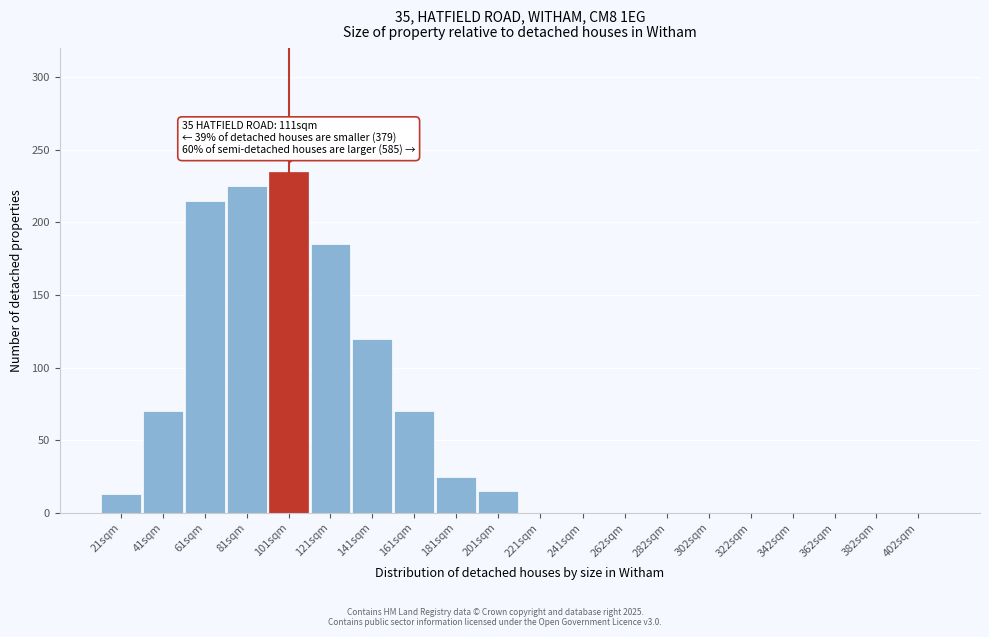

Reading right to left, transcribe all the data shown in this chart.

402sqm=0	382sqm=0	362sqm=0	342sqm=0	322sqm=0	302sqm=0	282sqm=0	262sqm=0	241sqm=0	221sqm=0	201sqm=15	181sqm=25	161sqm=70	141sqm=120	121sqm=185	101sqm=235	81sqm=225	61sqm=215	41sqm=70	21sqm=13